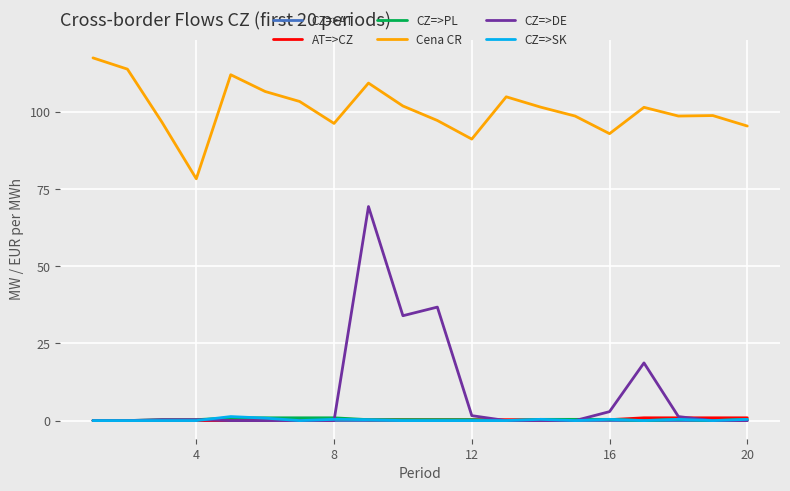

Which series has the widest spread of values?

CZ=>DE